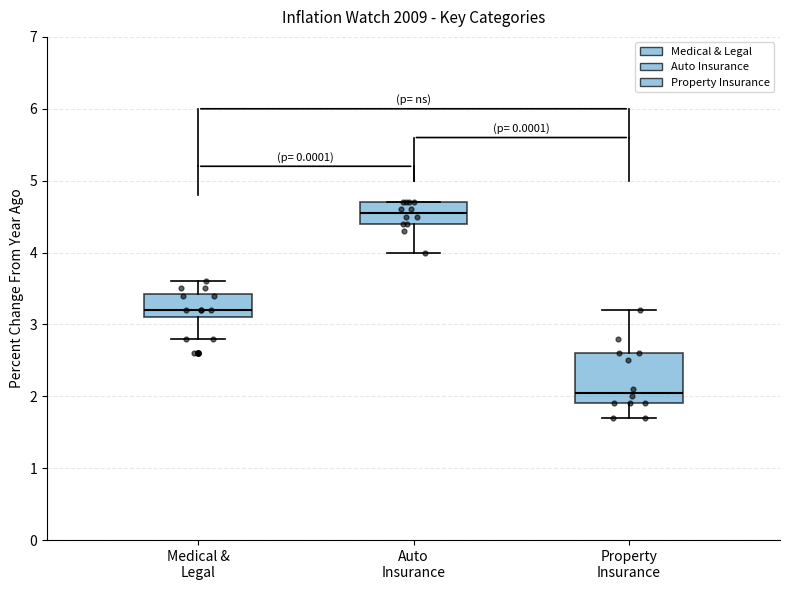

Reading left to right, read every box against the y-axis: the position of its median line, the range the box covers, and the ends of its whiskers. The values are not printed on the chart, so give them approximately, as read against the axis.

Medical & Legal: median 3.2, box 3.1 to 3.4, whiskers 2.8 to 3.6
Auto Insurance: median 4.6, box 4.4 to 4.7, whiskers 4.0 to 4.7
Property Insurance: median 2.1, box 1.9 to 2.6, whiskers 1.7 to 3.2